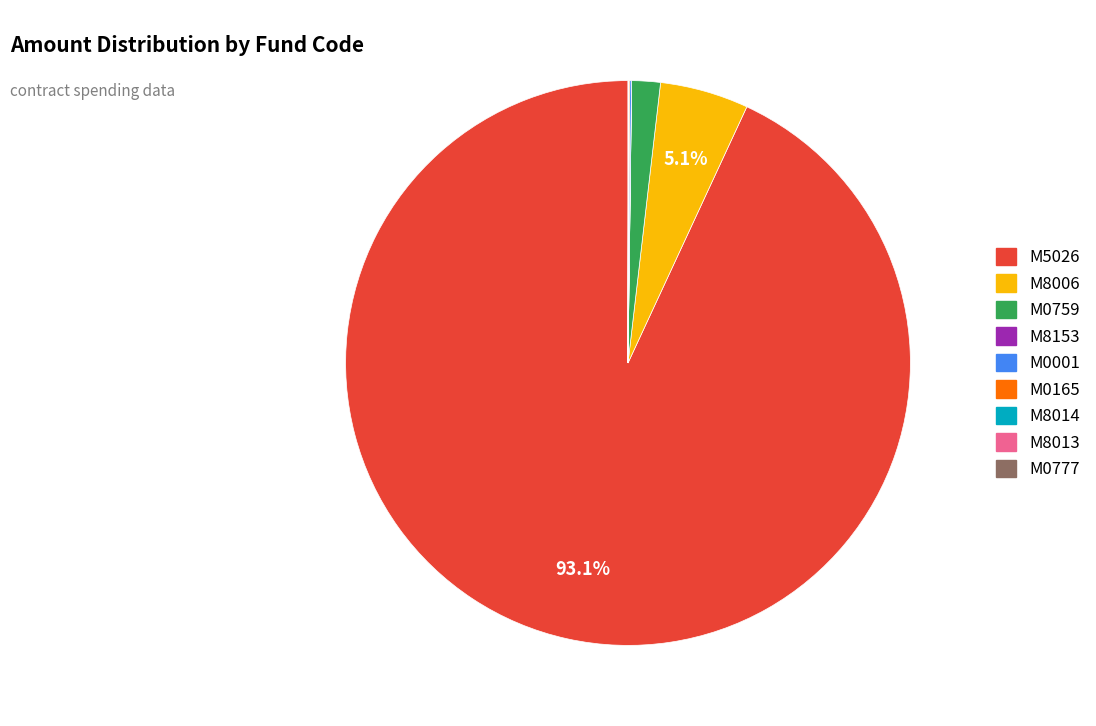

Which category accounts for the majority?

M5026